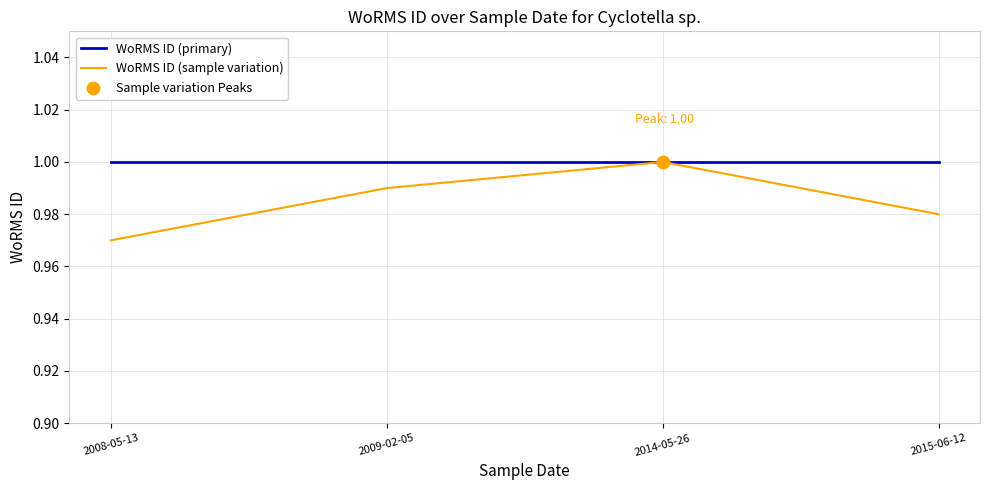

Between 2008-05-13 and 2014-05-26, which series saw the biggest shift?

WoRMS ID (sample variation)